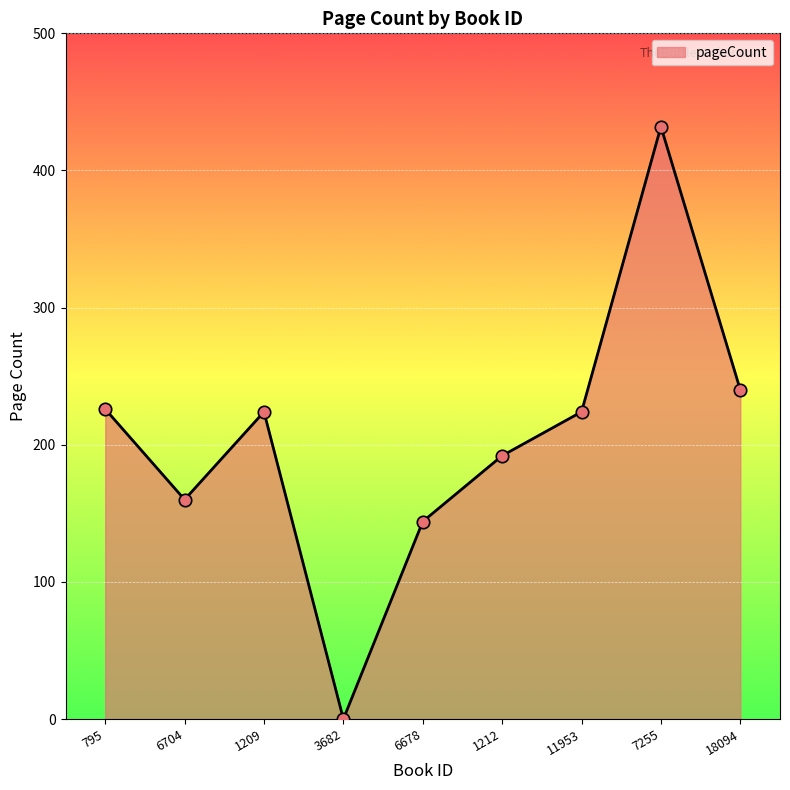

What is the ratio of the value at 795 to the value at 1209?

1.0